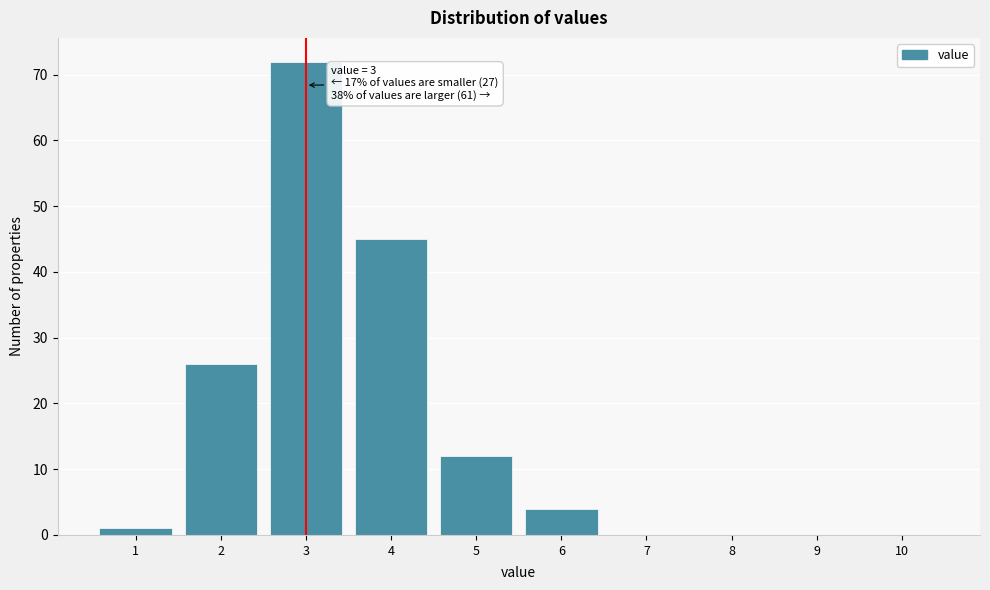

Which range on the x-axis has the tallest bar?

2.5 to 3.5